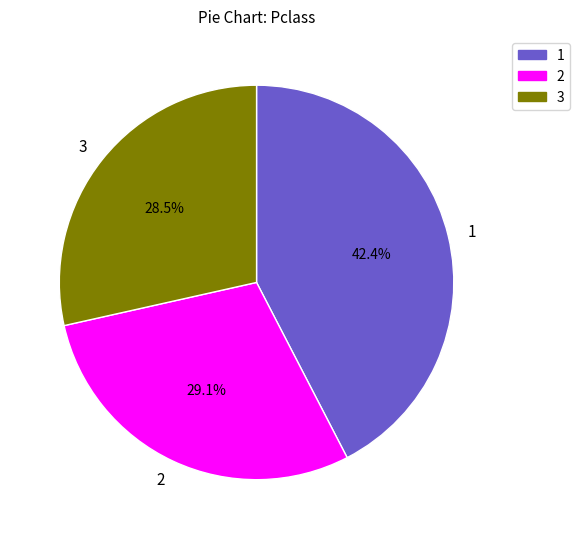

Is there any slice that represents more than half of the pie?

No